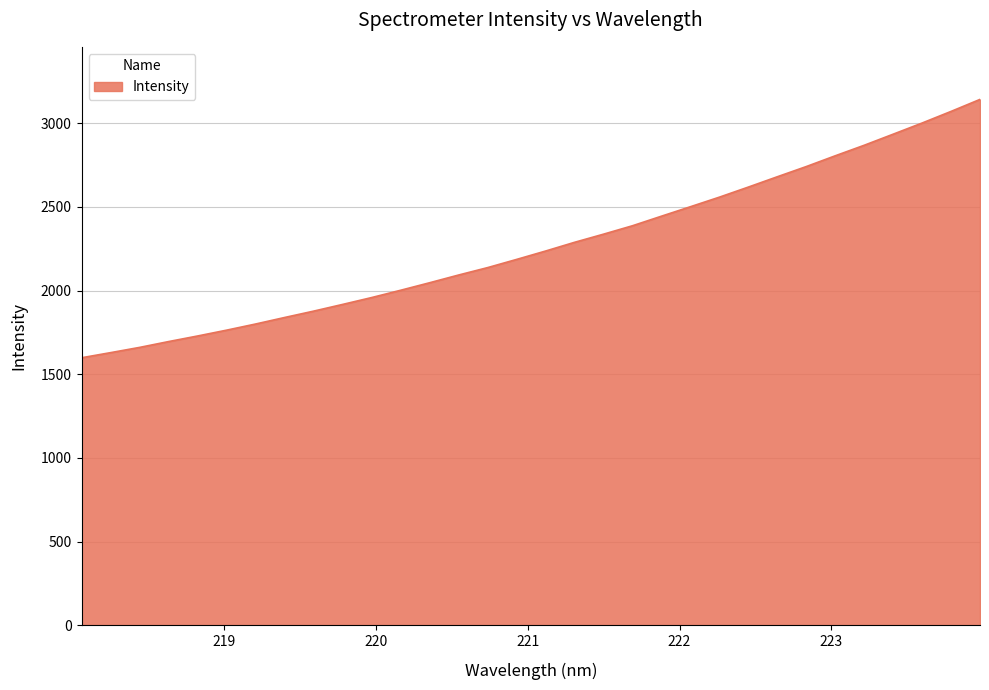

What is the smallest value displayed?

1598.2